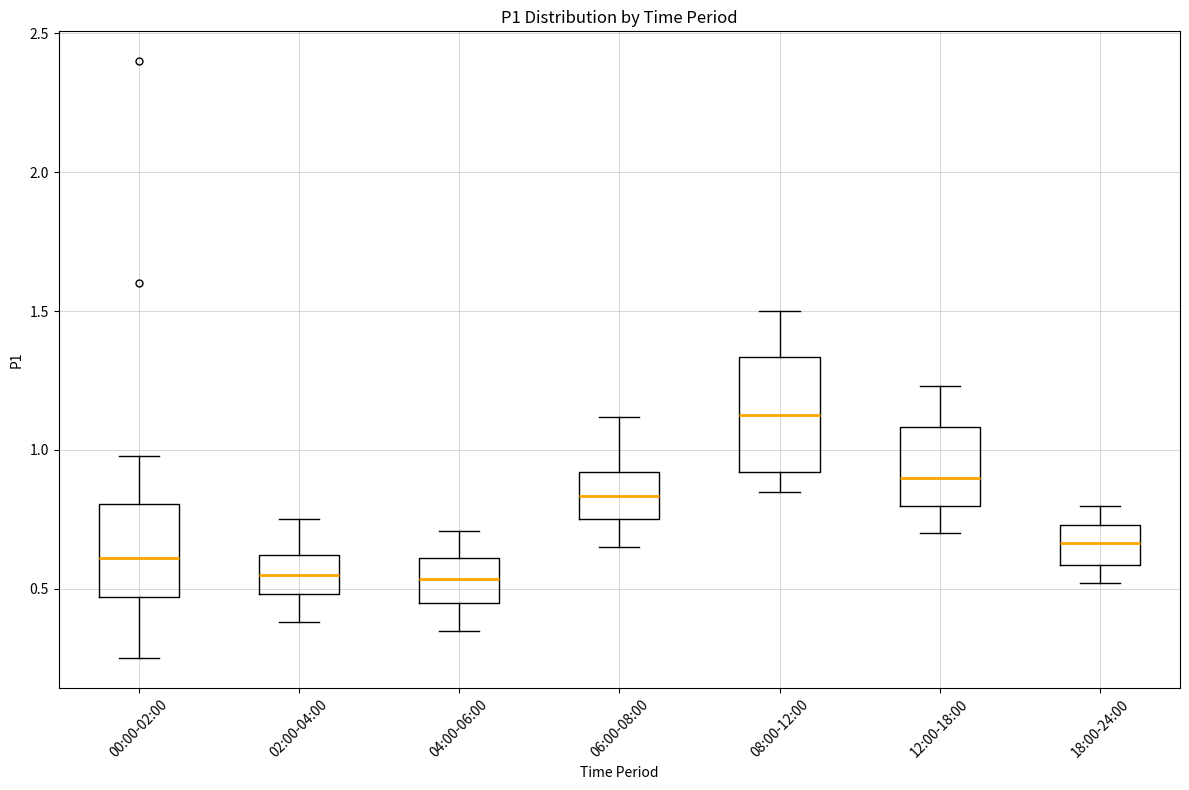

Comparing the boxes themselves (not the whiskers), which one is the tallest?

08:00-12:00